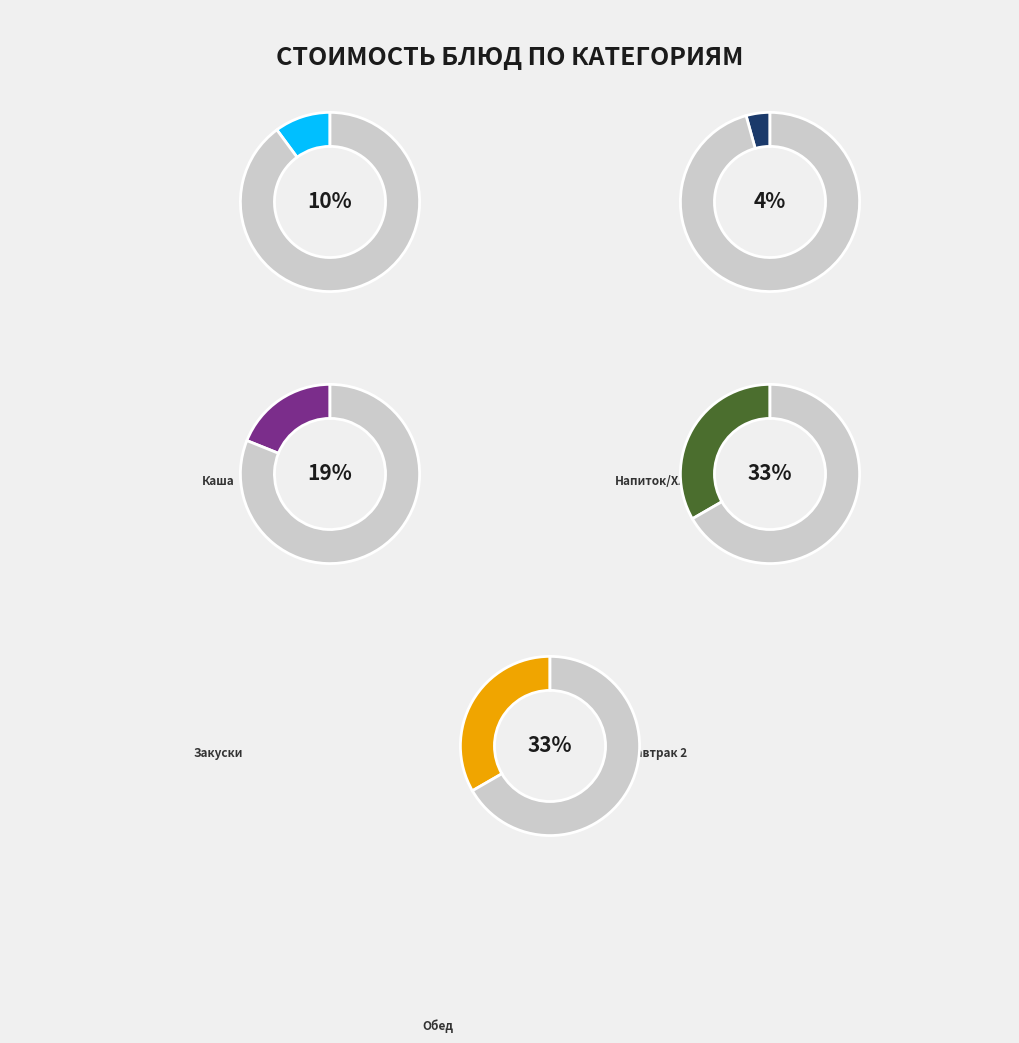

Is Хлеб пшеничный (завтрак) the majority of the pie?

No